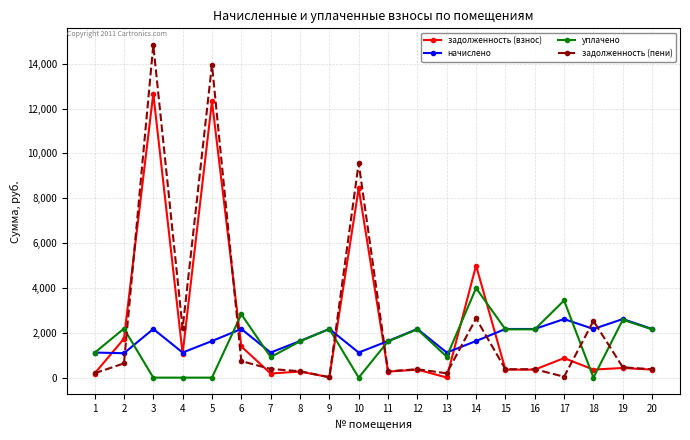

At which category does начислено reach its first local peak?

3